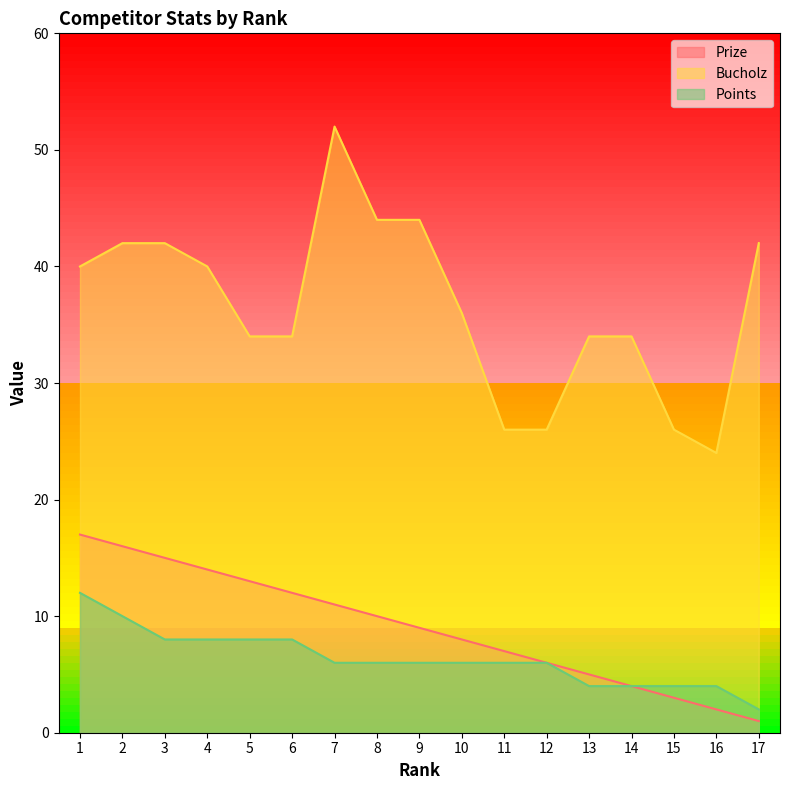

Reading left to right, transcribe all the data shown in this chart.

Prize: 1=17	2=16	3=15	4=14	5=13	6=12	7=11	8=10	9=9	10=8	11=7	12=6	13=5	14=4	15=3	16=2	17=1
Bucholz: 1=40	2=42	3=42	4=40	5=34	6=34	7=52	8=44	9=44	10=36	11=26	12=26	13=34	14=34	15=26	16=24	17=42
Points: 1=12	2=10	3=8	4=8	5=8	6=8	7=6	8=6	9=6	10=6	11=6	12=6	13=4	14=4	15=4	16=4	17=2